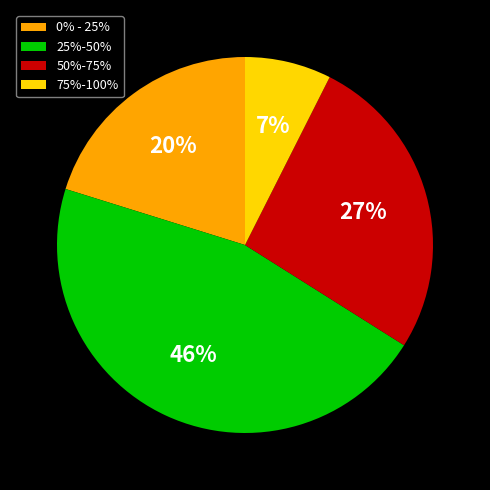

Which slice is the smallest?

75%-100%